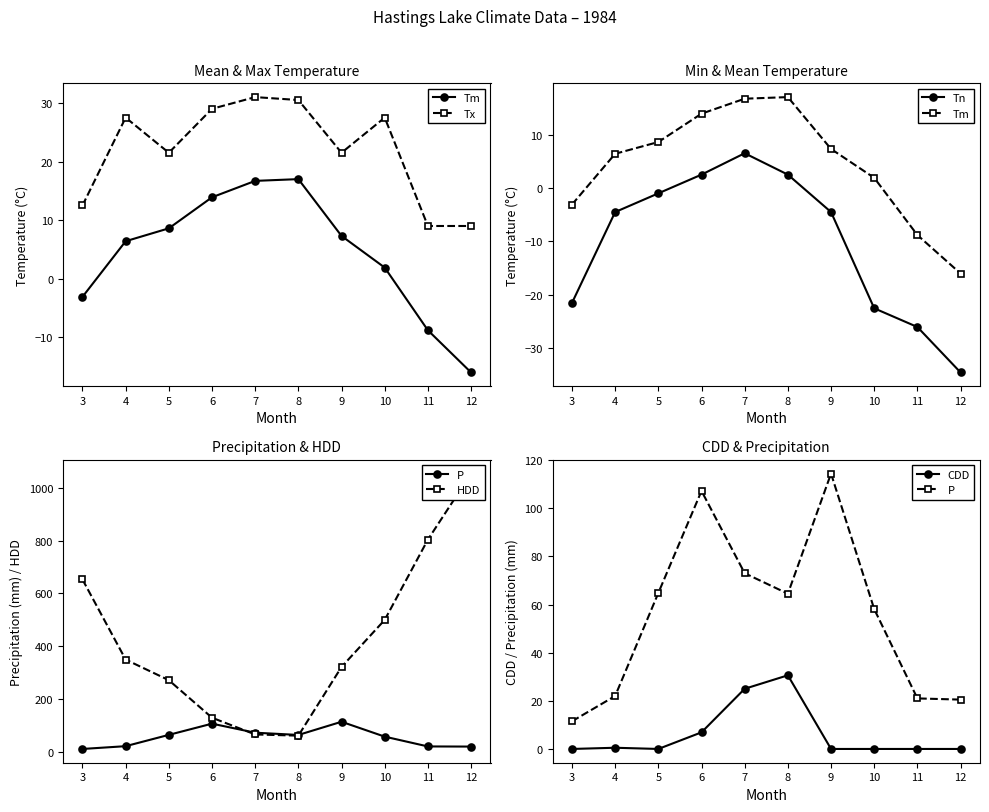

True or false: P has more than 2 points higher than both neighbors.

False